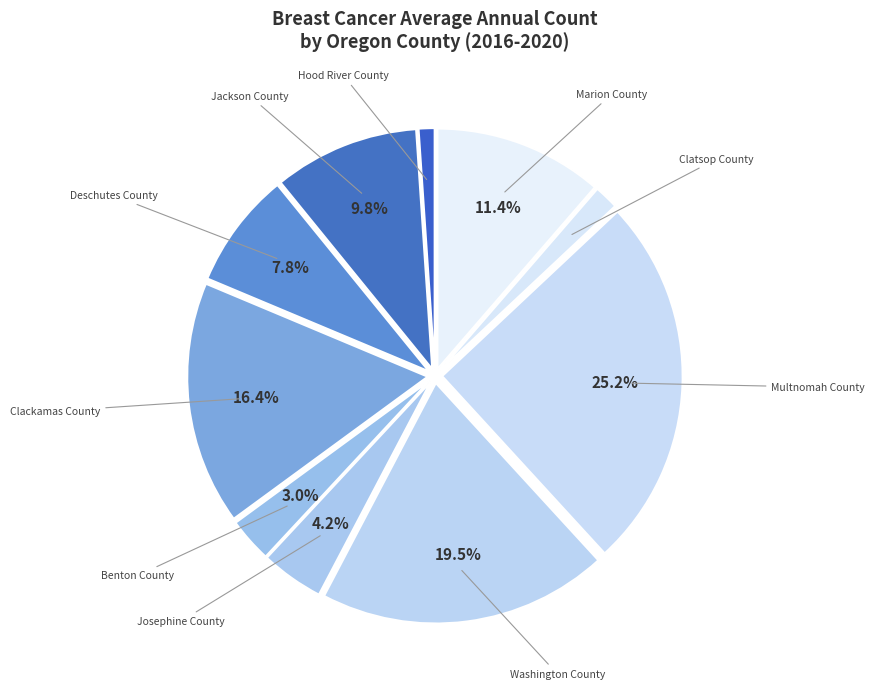

Combined, what portion of the pie is Clackamas County and Josephine County?

20.6%